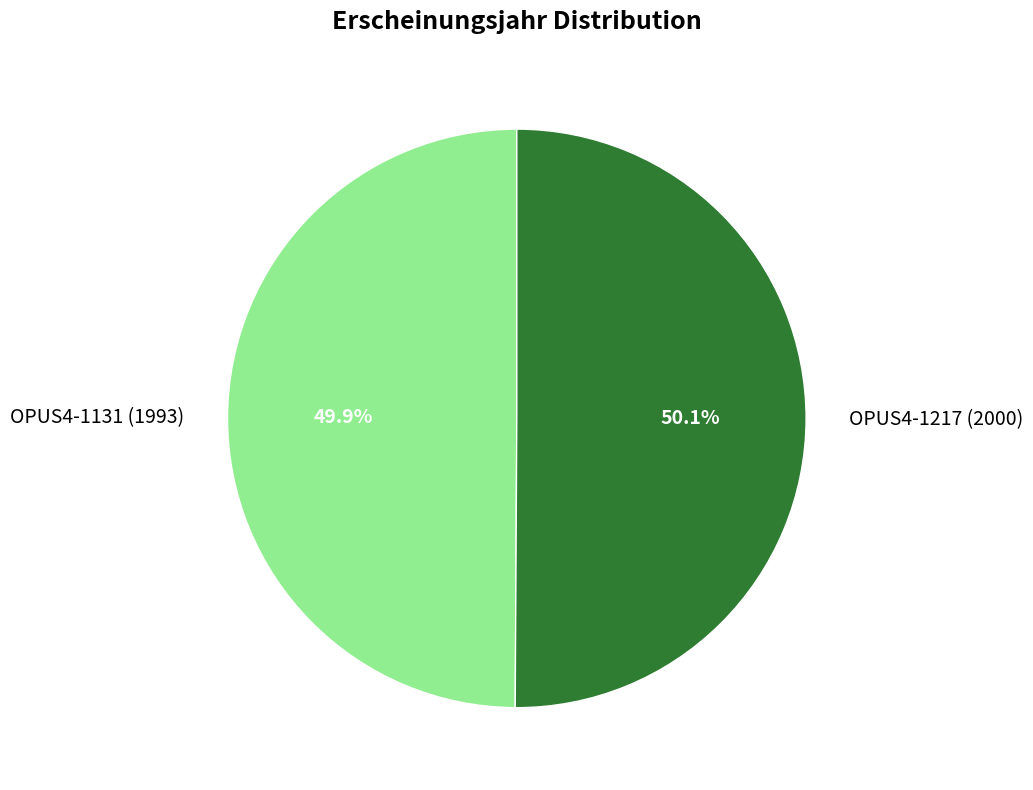

Count the number of slices in the pie.

2